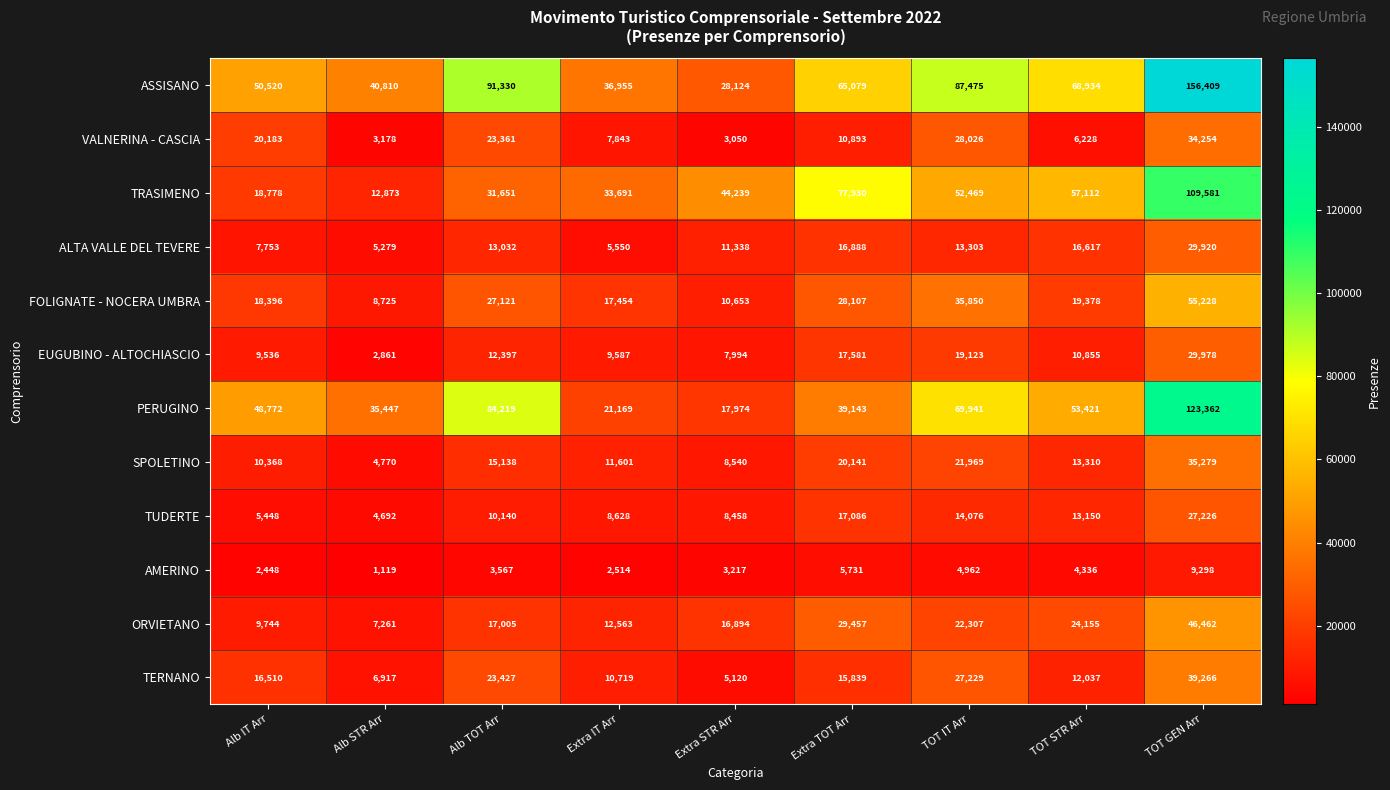

What is the maximum value shown in the chart?

156409